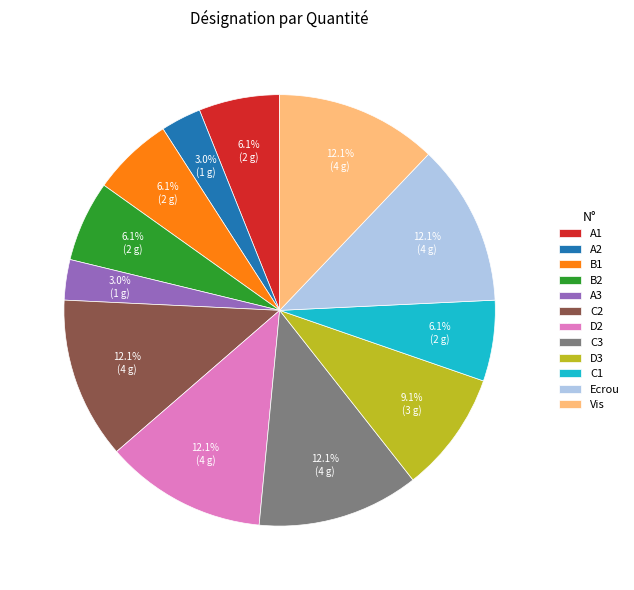

How many segments does this pie chart have?

12